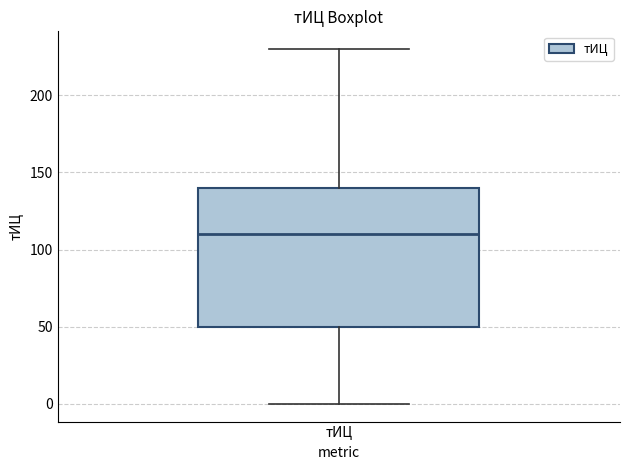

Transcribe this box plot: give where the median line is, the range the box spans, and where the two whiskers end, as read against the y-axis. The values are not printed on the chart, so give them approximately, as read against the axis.

median 110, box 50 to 140, whiskers 0 to 230